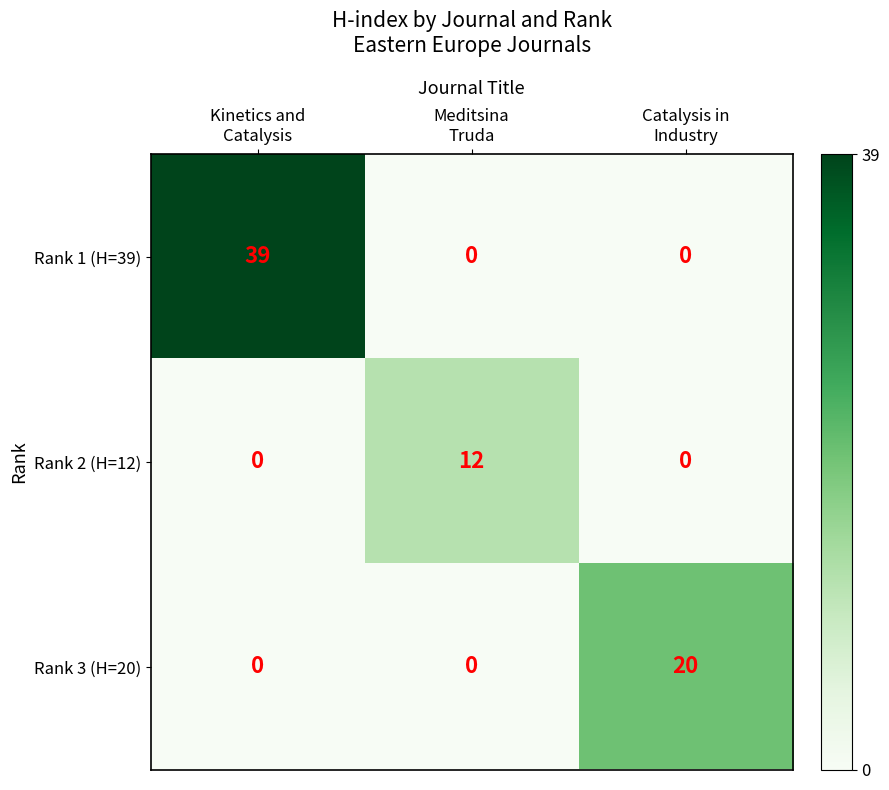

Which series has the largest range (max minus min)?

Rank 1 (H=39)